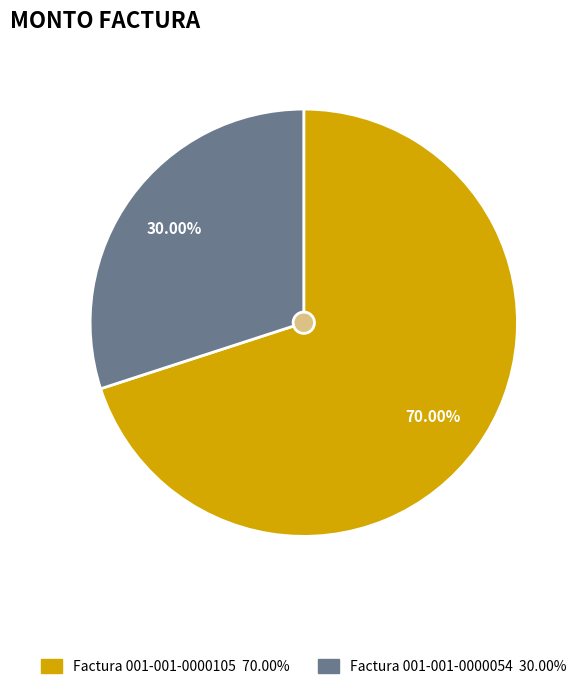

To the nearest percent, what is the difference between the largest and smallest slice percentages?

40%